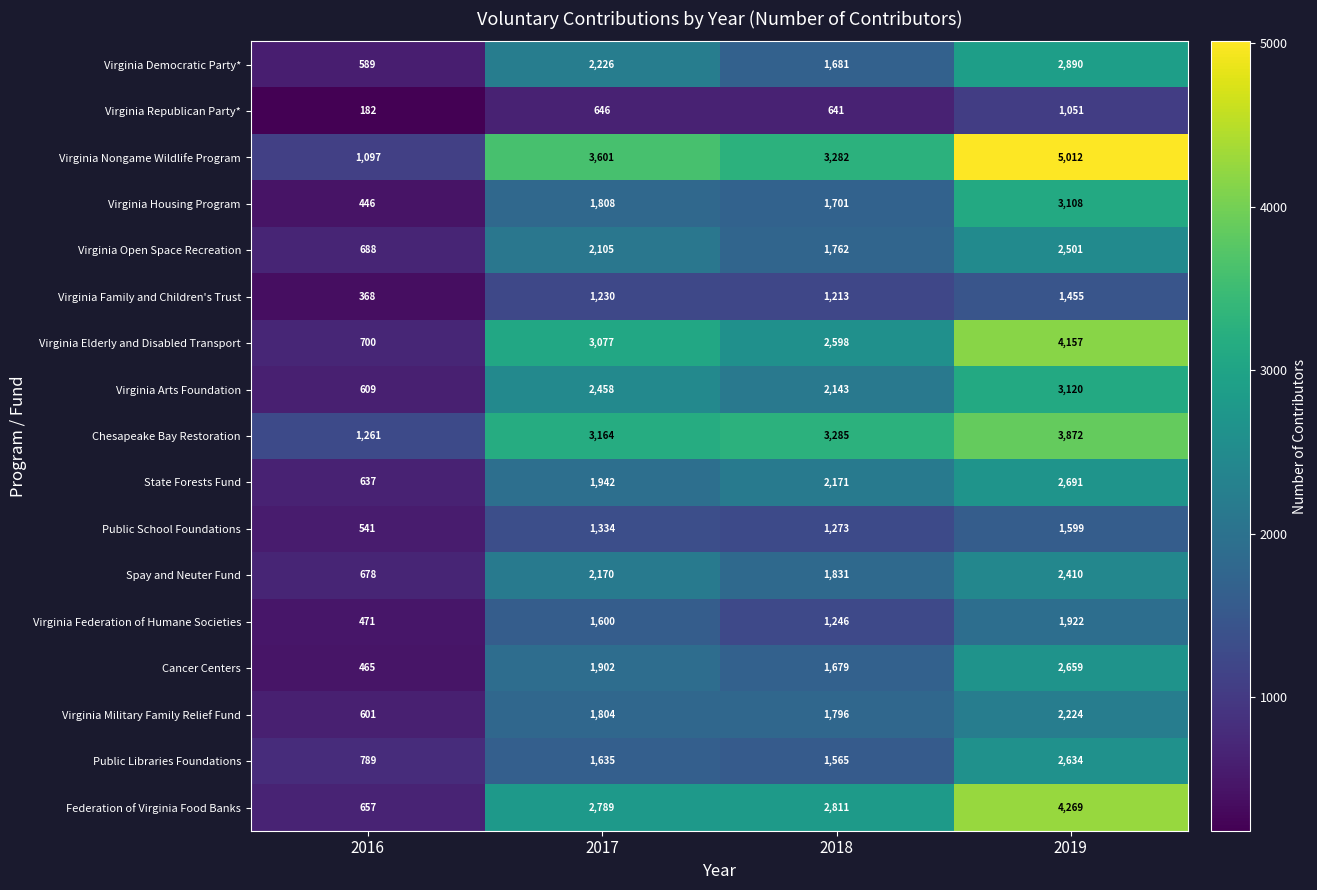

Count the Virginia Arts Foundation values in the range 2143 to 3120.

3